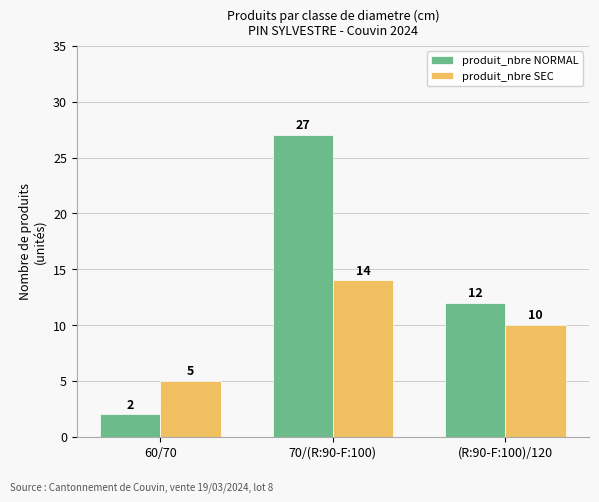

Is it true that produit_nbre NORMAL equals 27 at 70/(R:90-F:100)?

True